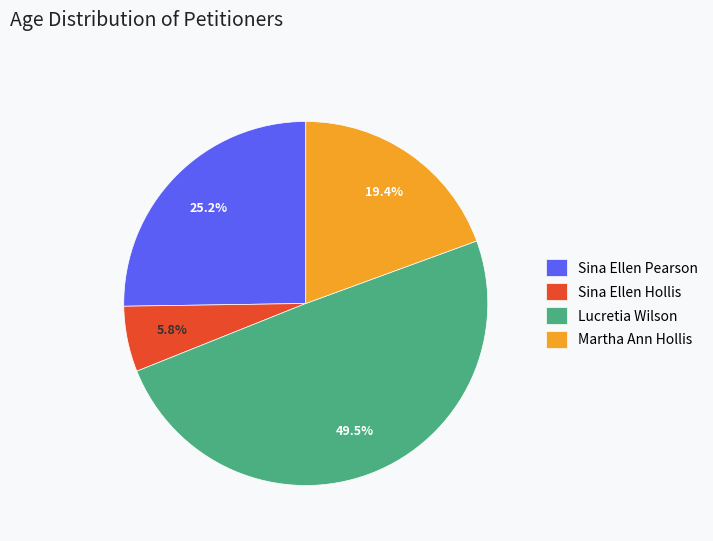

Do Martha Ann Hollis and Lucretia Wilson together represent more than half of the pie?

Yes